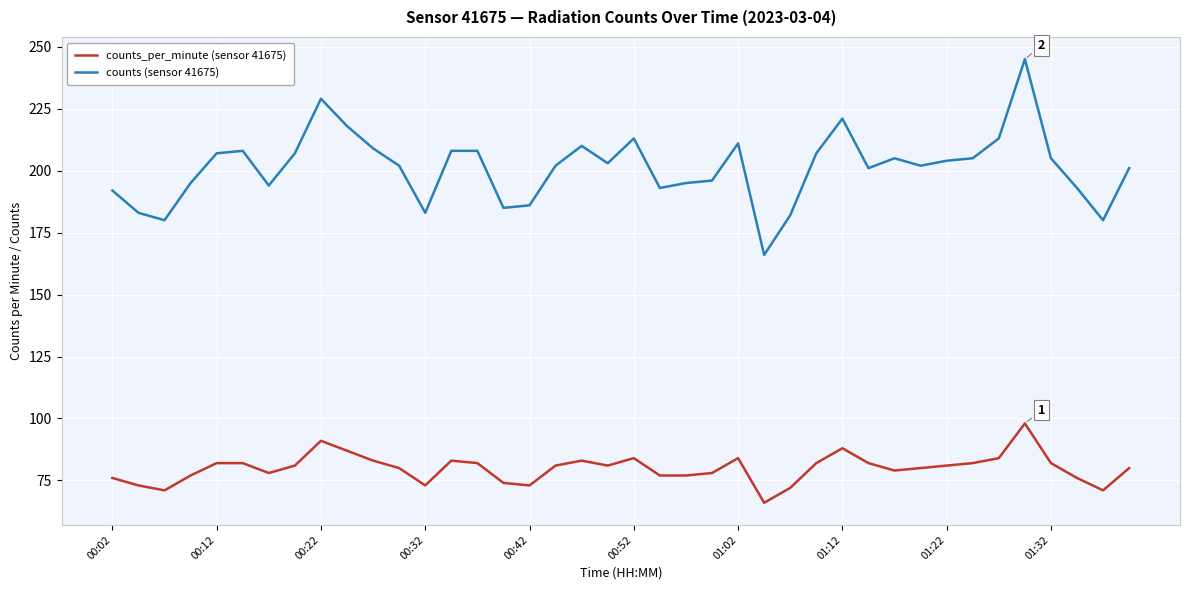

What is the difference between the second highest and minimum values in the counts_per_minute (sensor 41675) series?

25